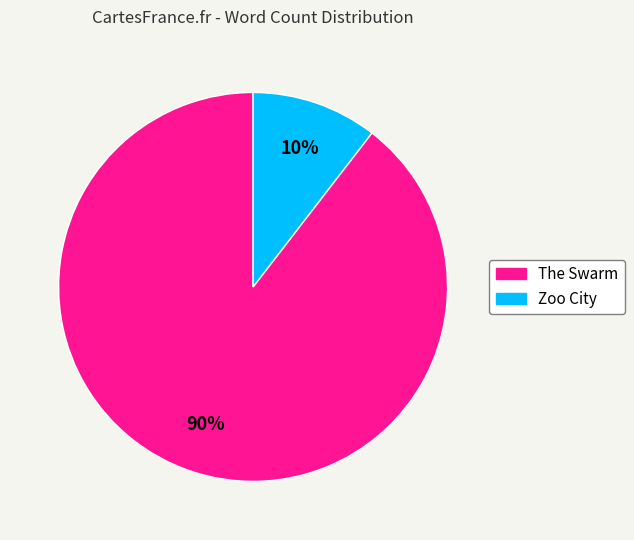

Which has a higher value, Zoo City or The Swarm?

The Swarm